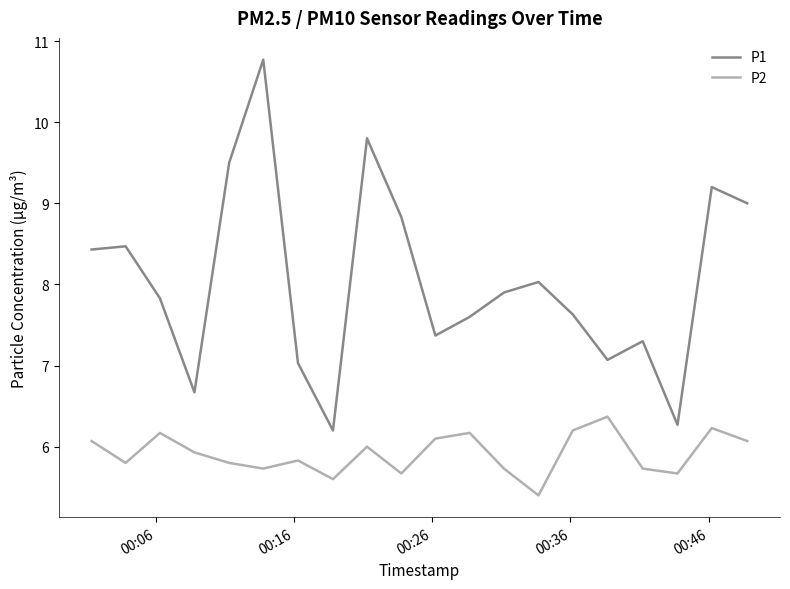

List the series in order of their peak value, highest first.

P1, P2